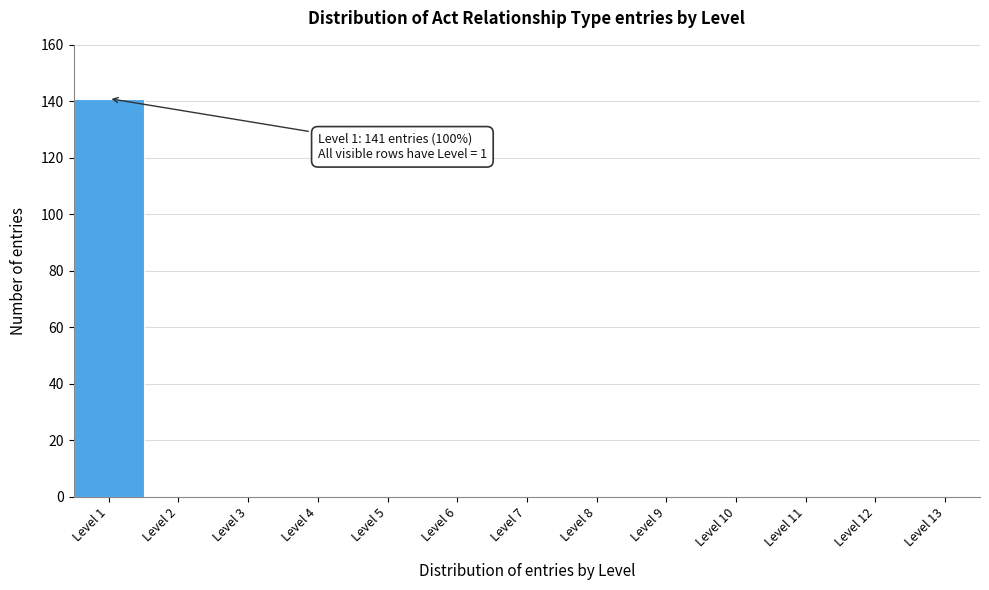

Which range on the x-axis has the tallest bar?

0.5 to 1.5